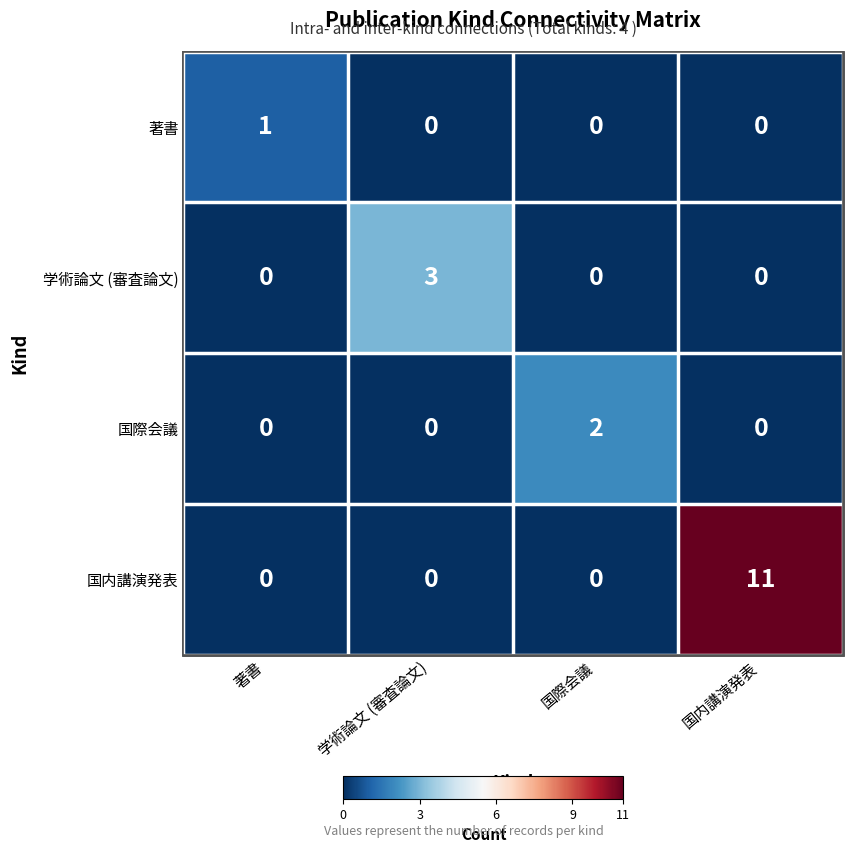

True or false: 国際会議 has a value of 1 at 著書.

False